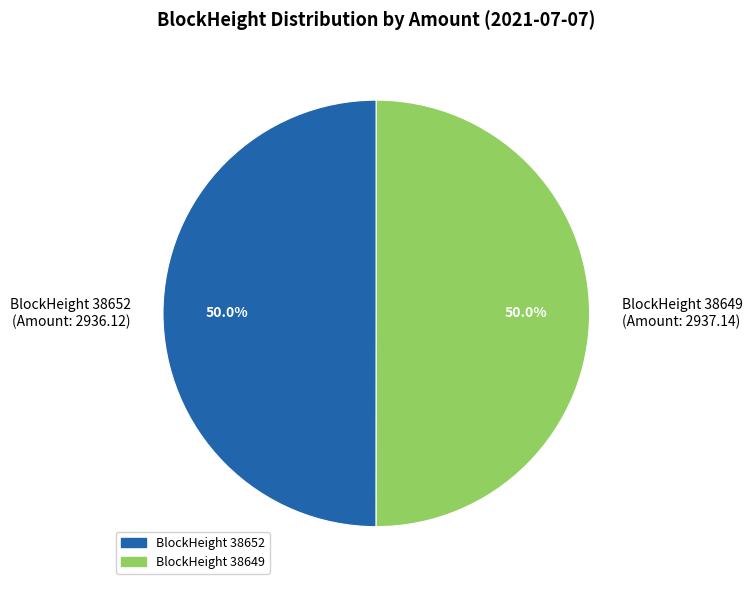

How many slices are in this pie chart?

2